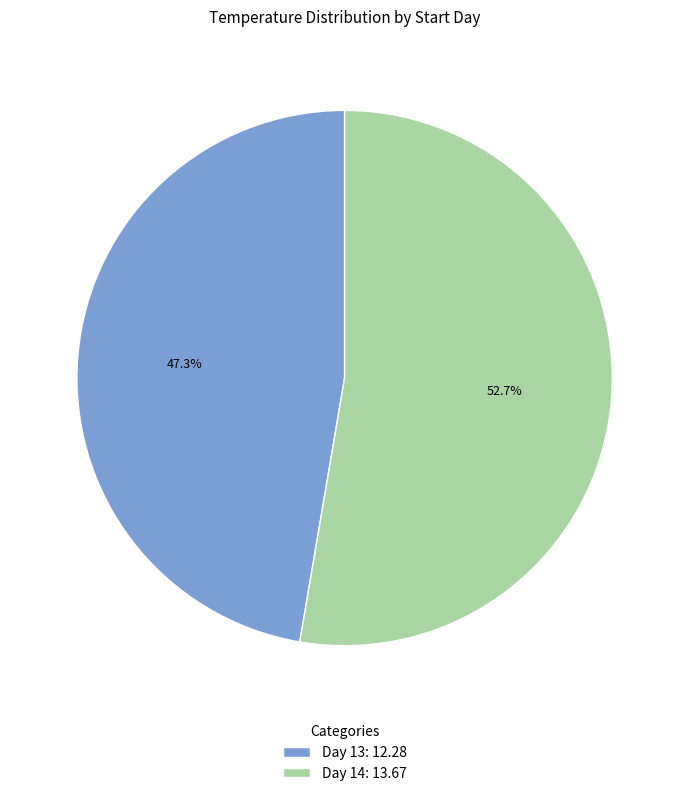

Rank the categories by value from lowest to highest.

Day 13: 12.28, Day 14: 13.67